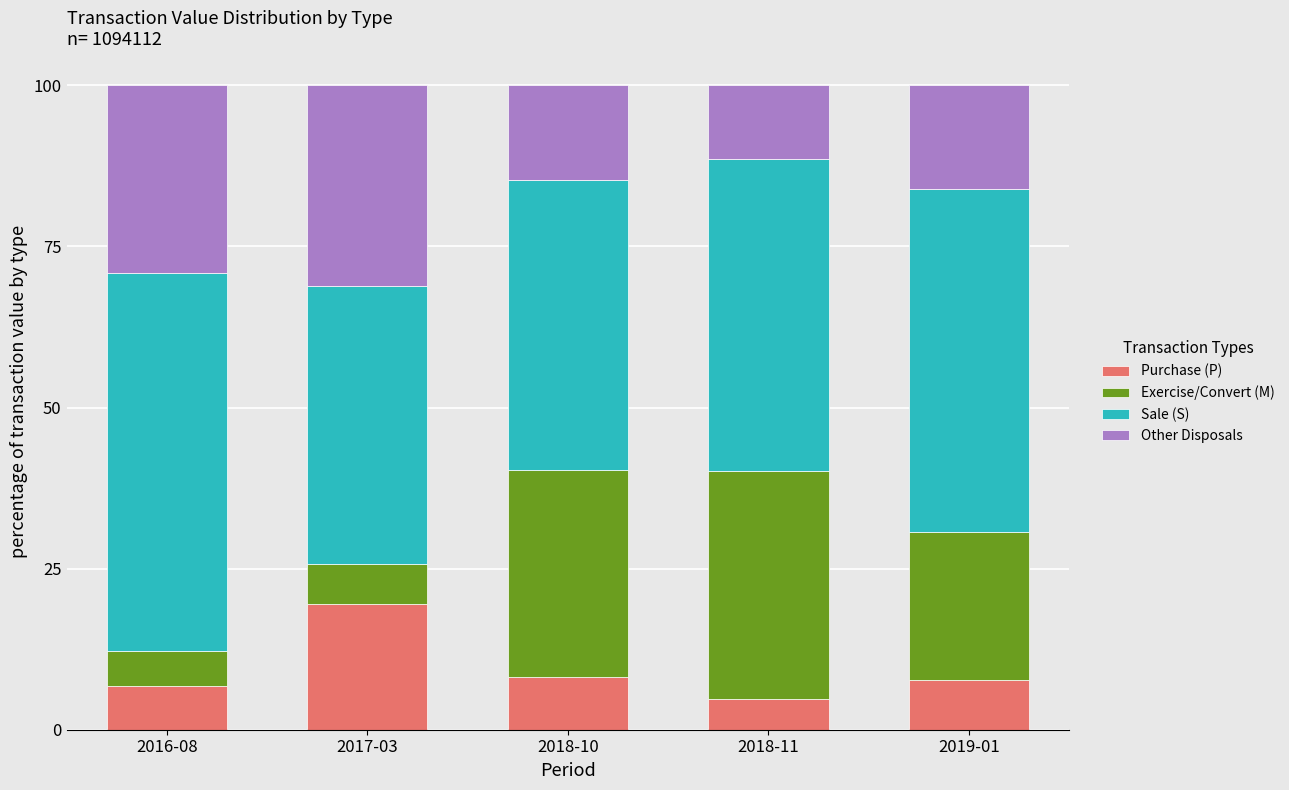

The value of Purchase (P) at 2018-11 is 8.3. True or false?

False